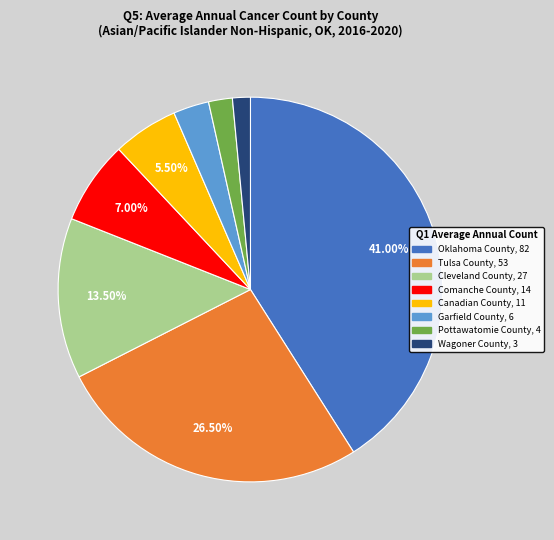

Rank the categories by value from highest to lowest.

Oklahoma County, Tulsa County, Cleveland County, Comanche County, Canadian County, Garfield County, Pottawatomie County, Wagoner County